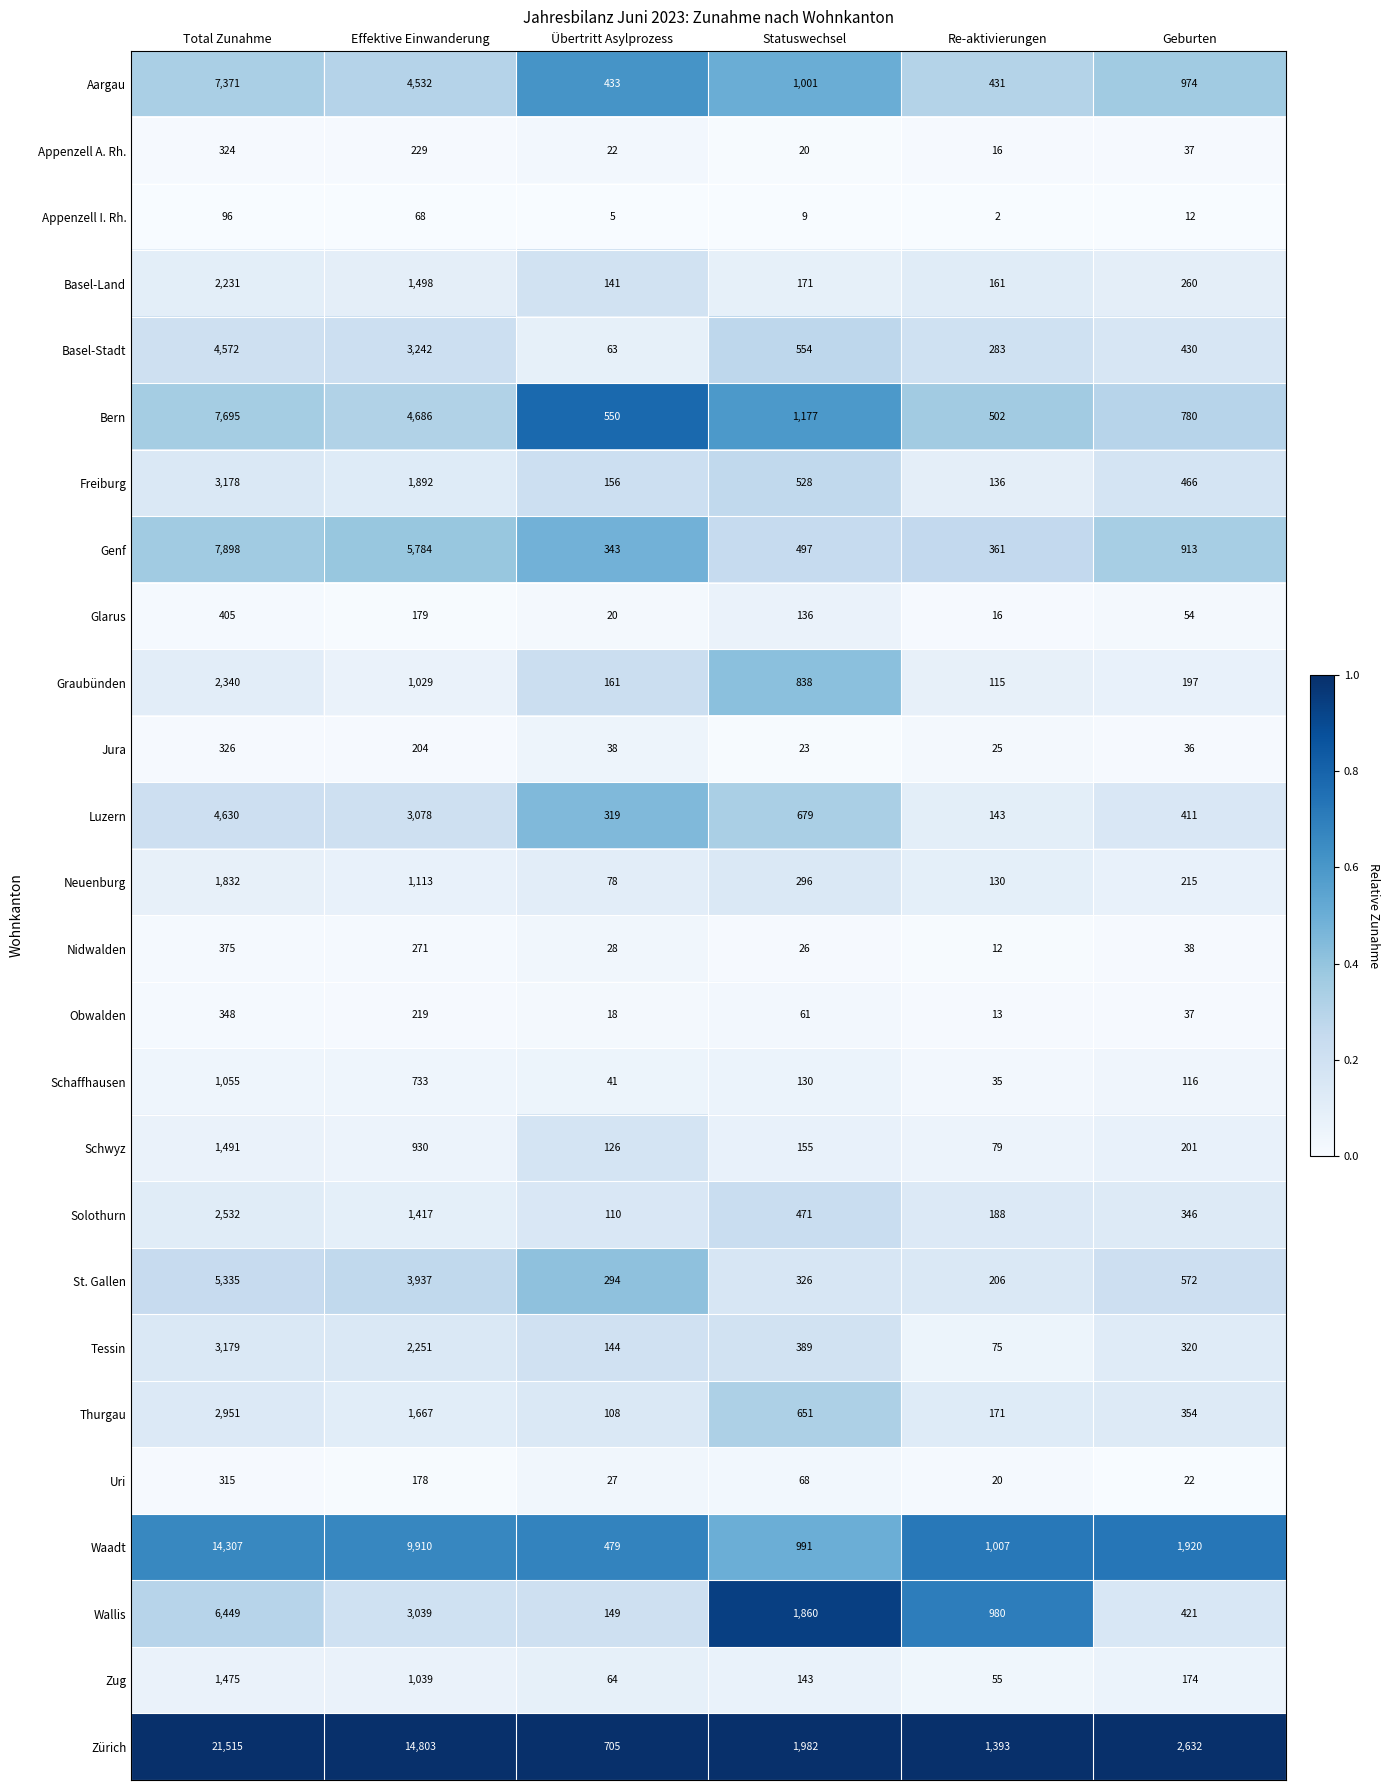

The Thurgau series shows 625 at Geburten. True or false?

False